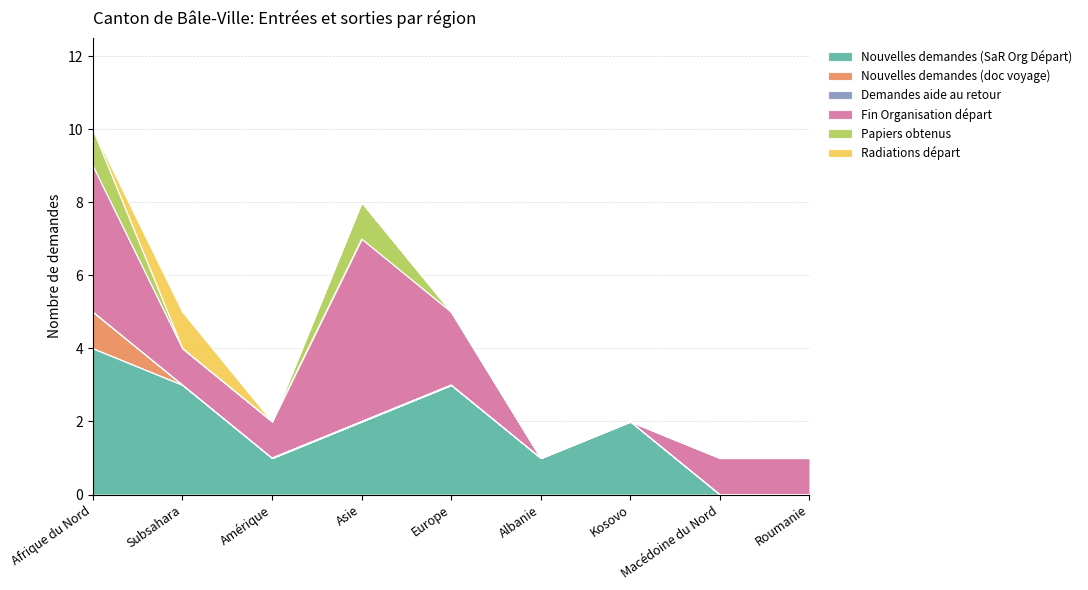

Where is the first local maximum for Radiations départ?

Subsahara